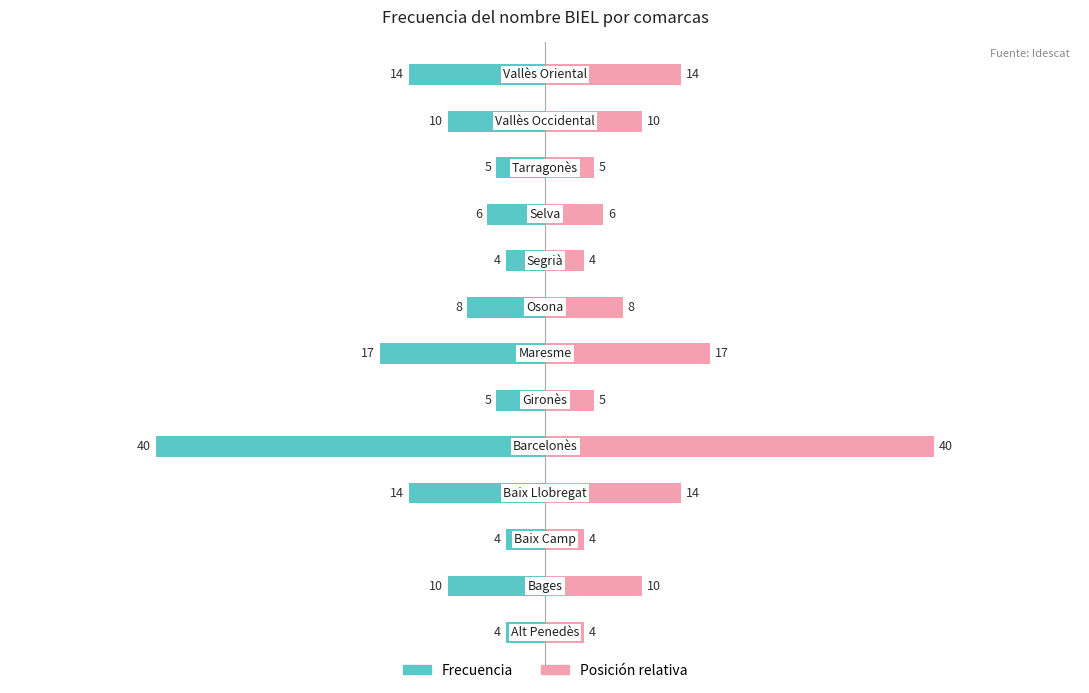

The value of Frecuencia at 4 is -53. True or false?

False